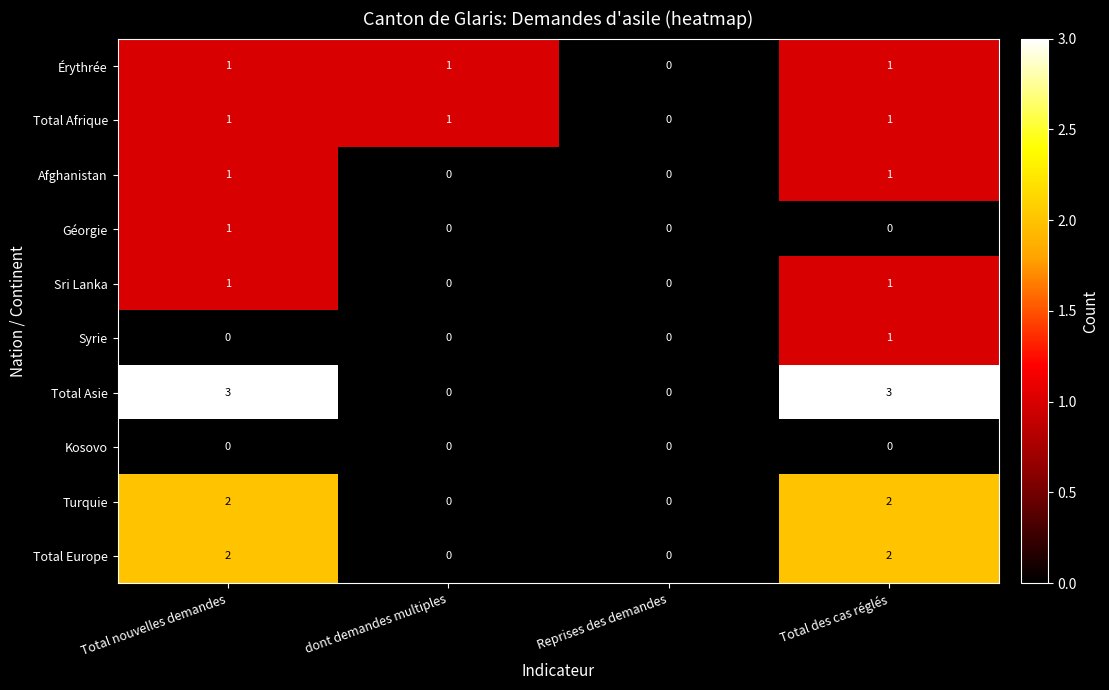

Which series changed the most between dont demandes multiples and Reprises des demandes?

Érythrée